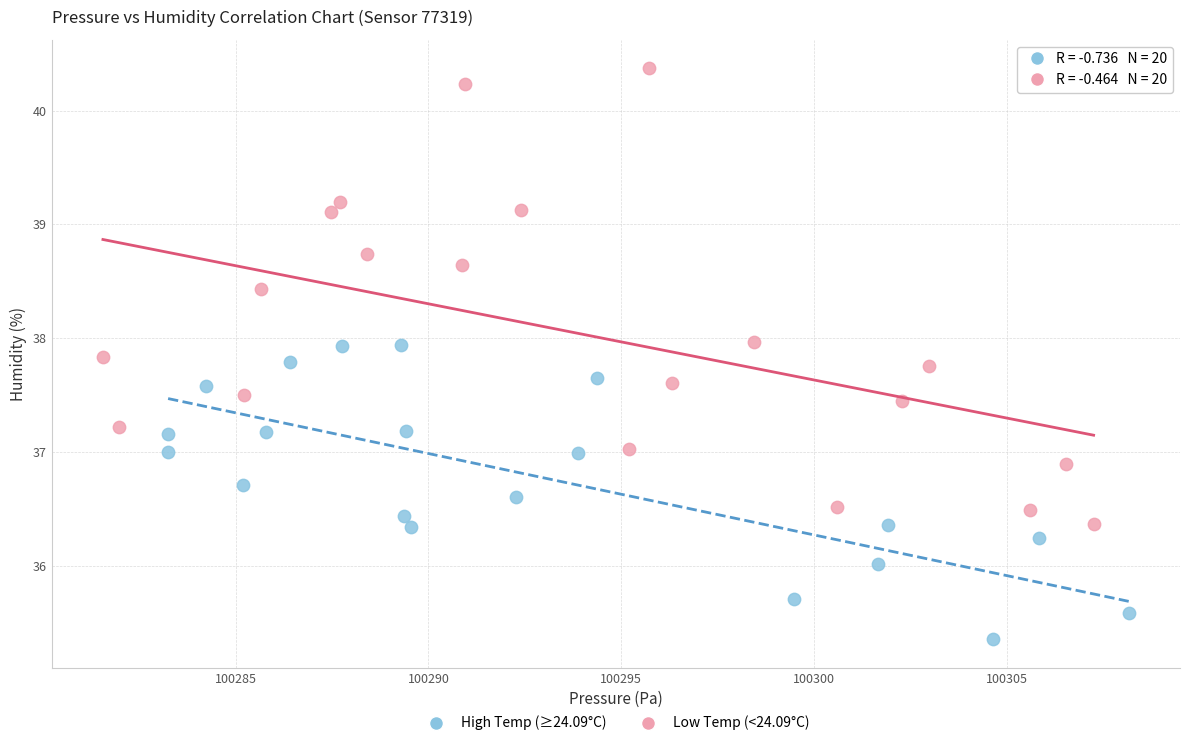

Which series reaches the minimum Y coordinate?

High Temp (≥24.09°C)